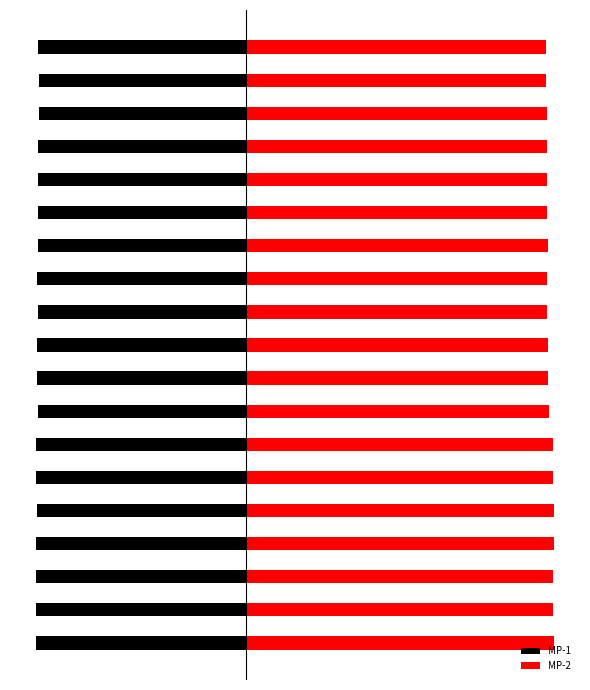

What is the value of the MP-2 bar at the 1st from the left?

1.2